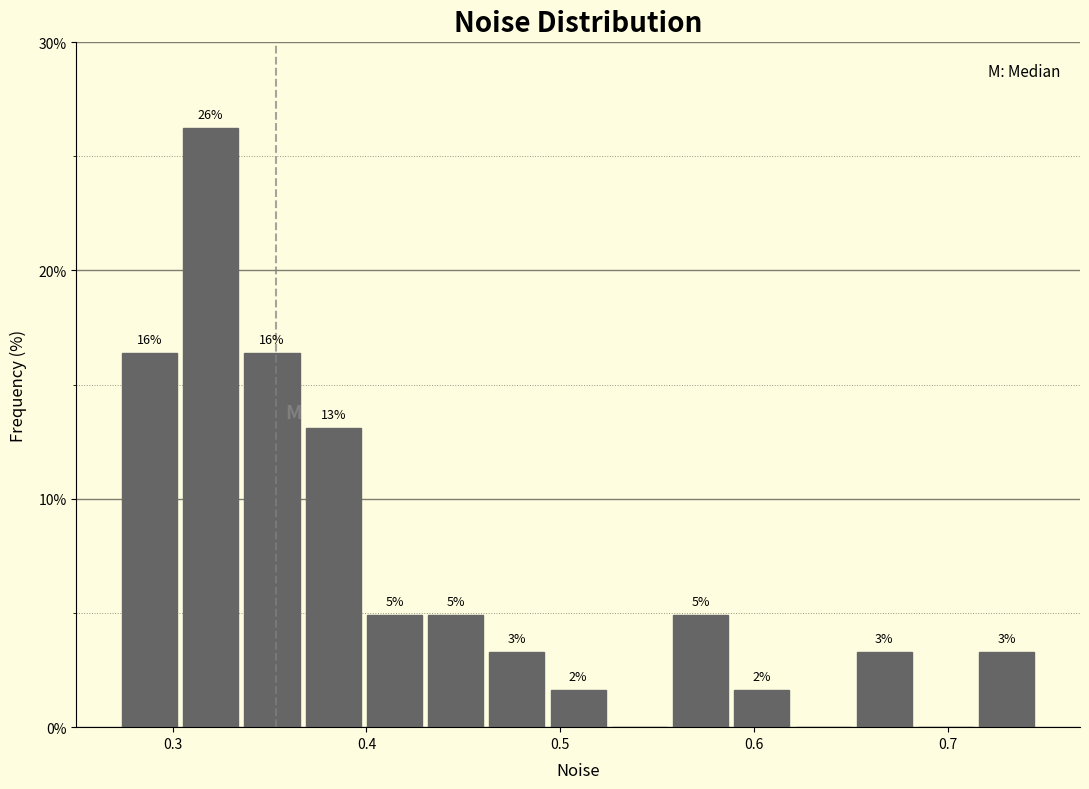

Around what value on the x-axis is the tallest bar? Give the approximate position of its centre, as read against the axis.

0.32